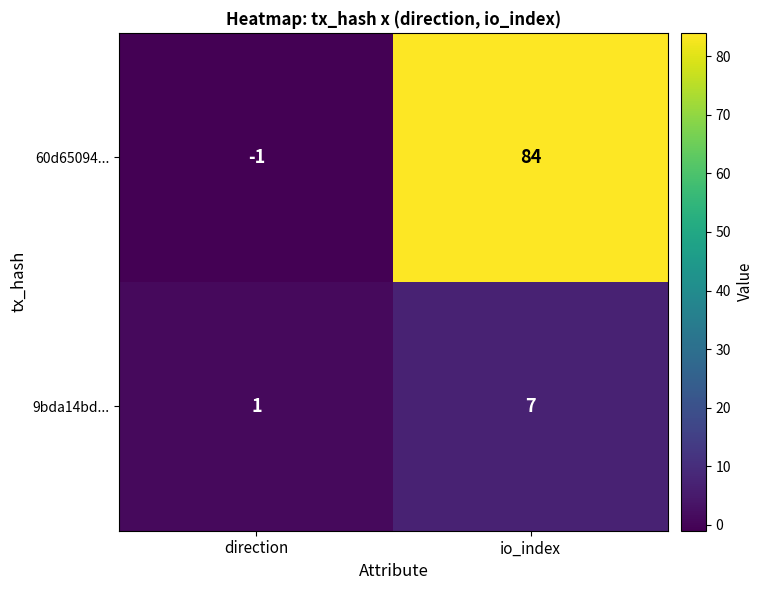

Rank the series at io_index from highest to lowest value.

60d65094..., 9bda14bd...